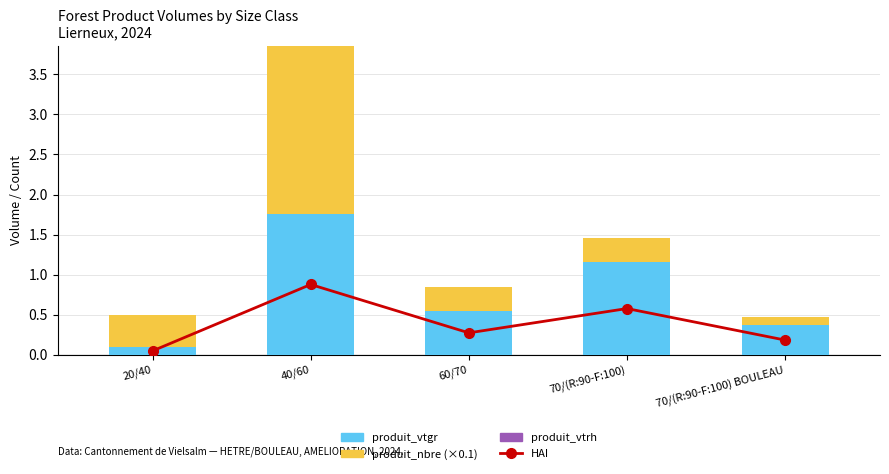

What is the total value across all series at 20/40?

0.6